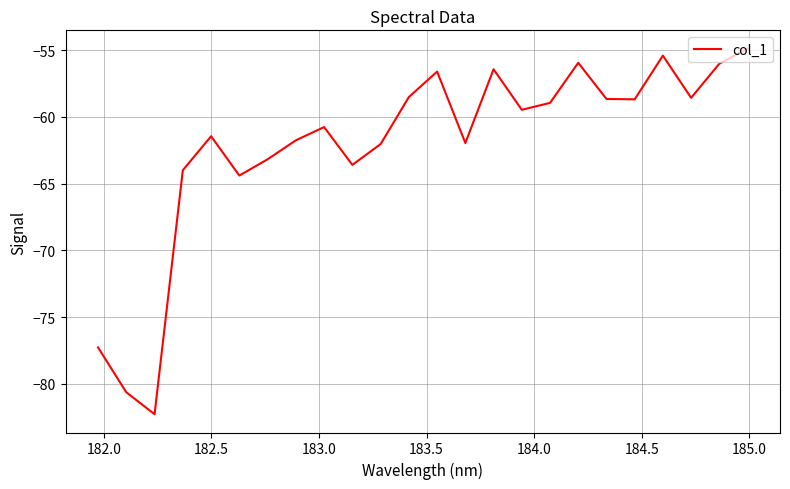

What is the minimum value shown in the chart?

-82.3